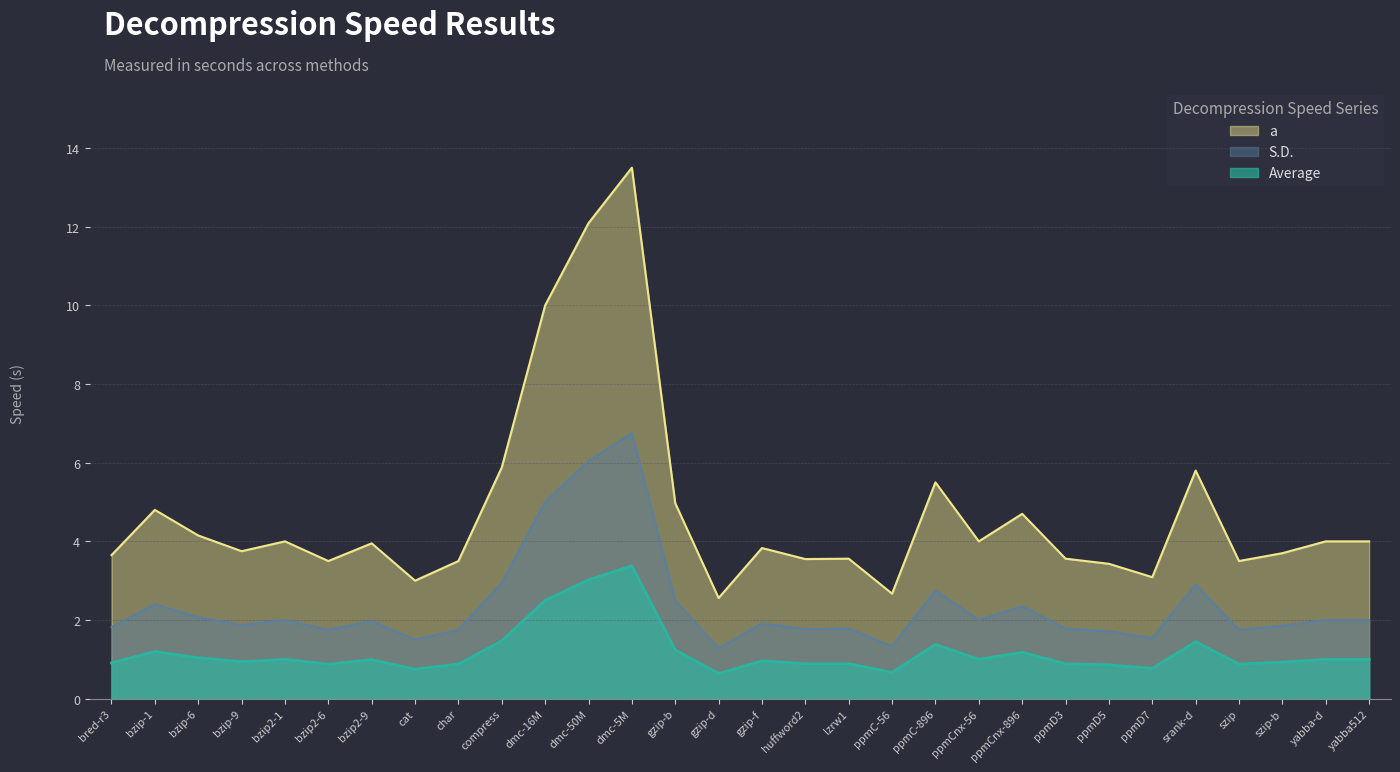

What is the label of the 2nd point from the left?

bzip-1